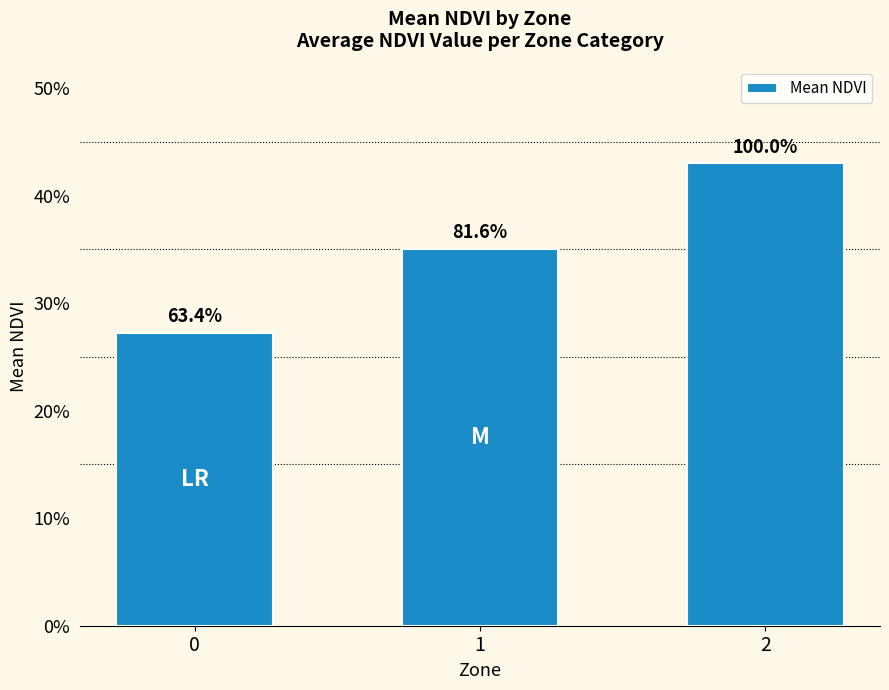

Does the chart contain any negative values?

No